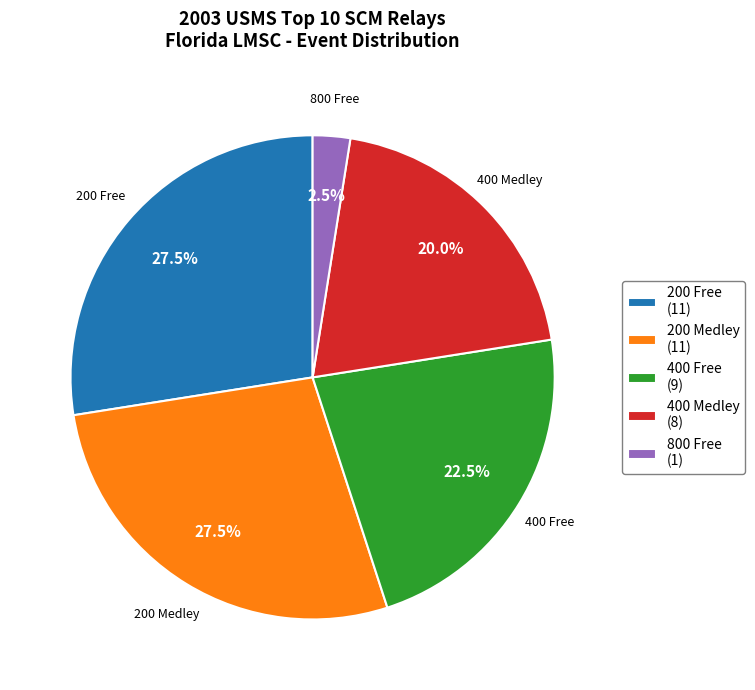

Does 200 Free (11) account for over 50% of the chart?

No